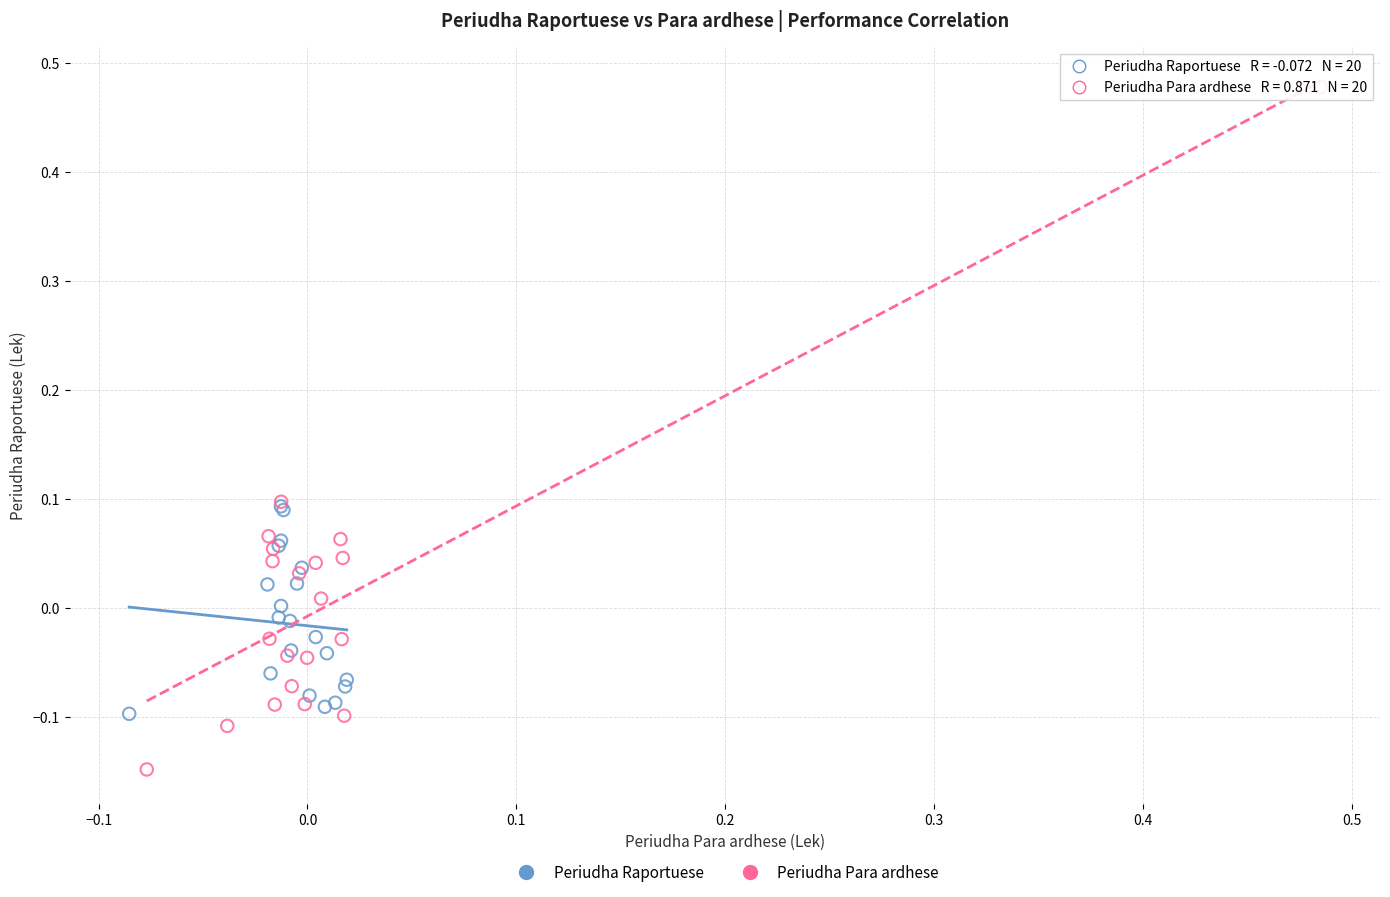

Which series contains the highest Y value?

Periudha Para ardhese